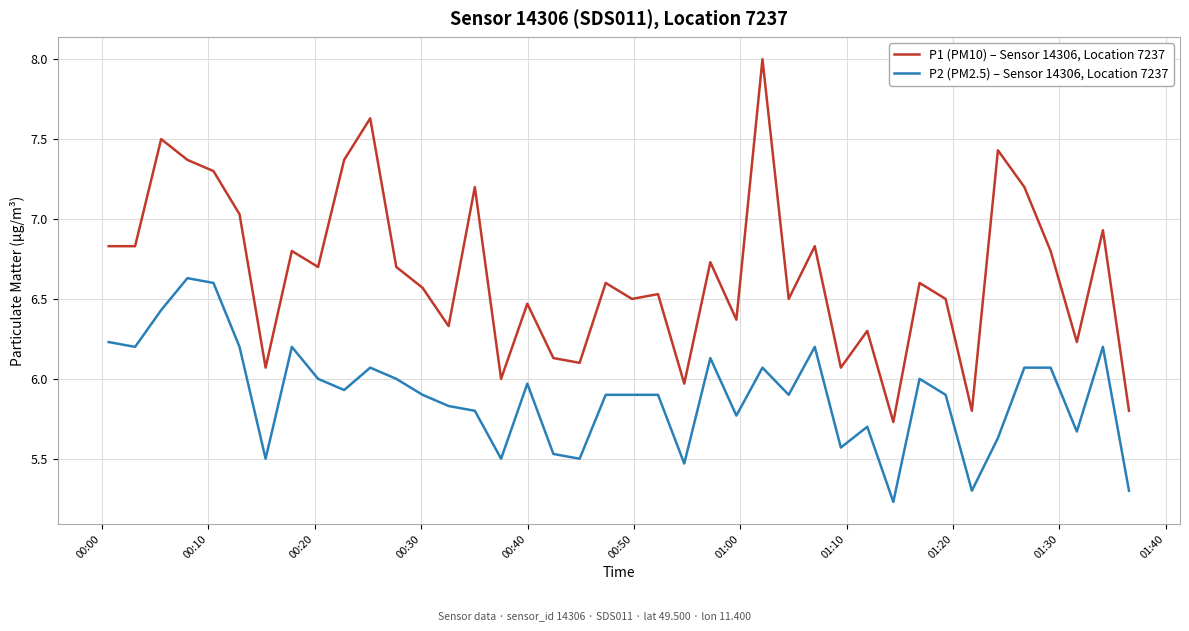

What is the highest value of the P2 (PM2.5) – Sensor 14306, Location 7237 series?

6.6